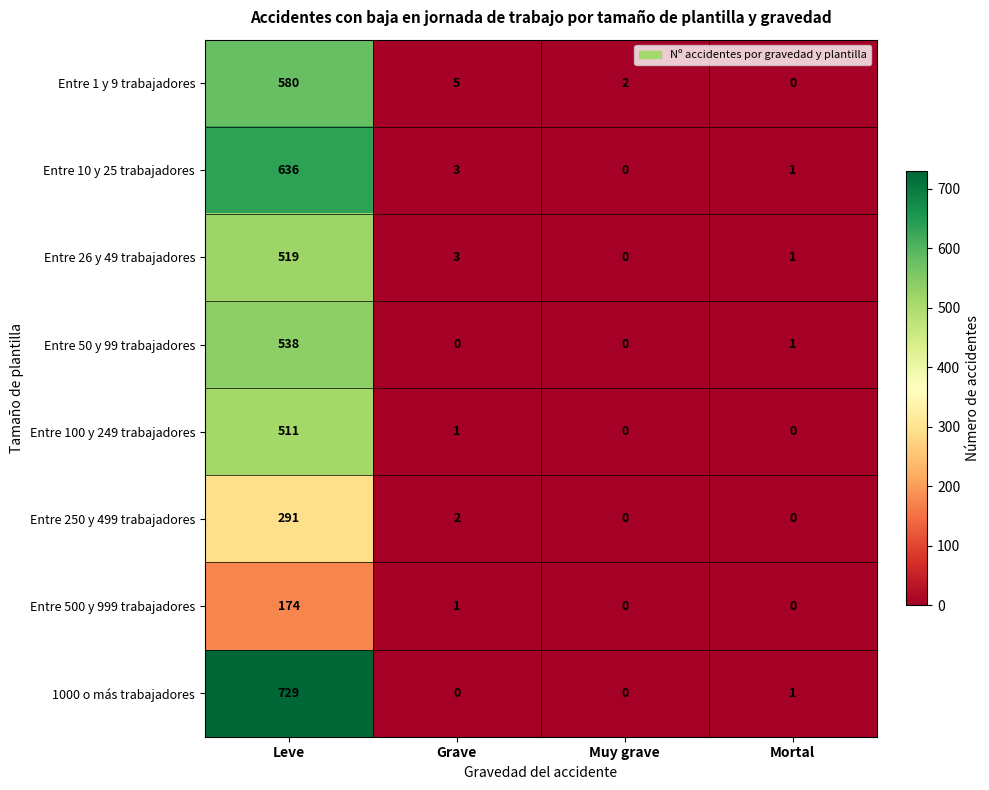

Rank the series by their maximum value, from highest to lowest.

1000 o más trabajadores, Entre 10 y 25 trabajadores, Entre 1 y 9 trabajadores, Entre 50 y 99 trabajadores, Entre 26 y 49 trabajadores, Entre 100 y 249 trabajadores, Entre 250 y 499 trabajadores, Entre 500 y 999 trabajadores